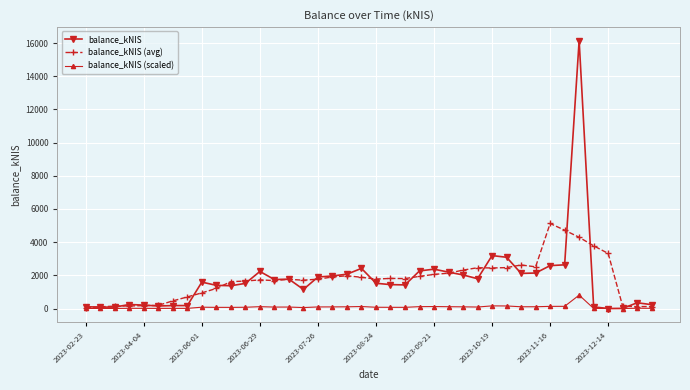

Does the chart have visible grid lines?

Yes